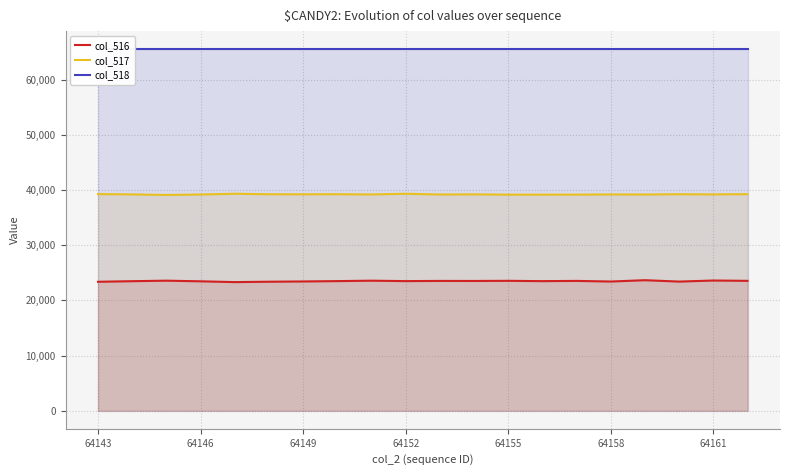

Is it true that col_516 equals 36198 at 64155?

False